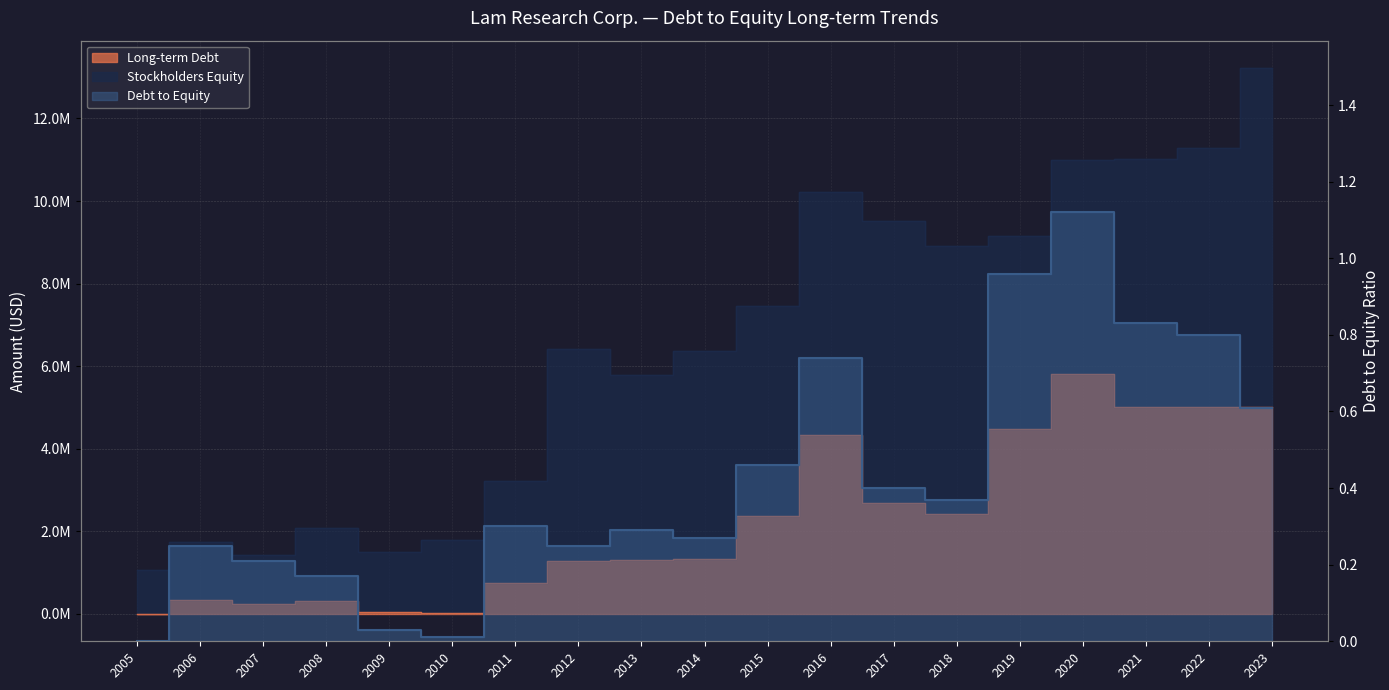

Does the chart have visible grid lines?

Yes